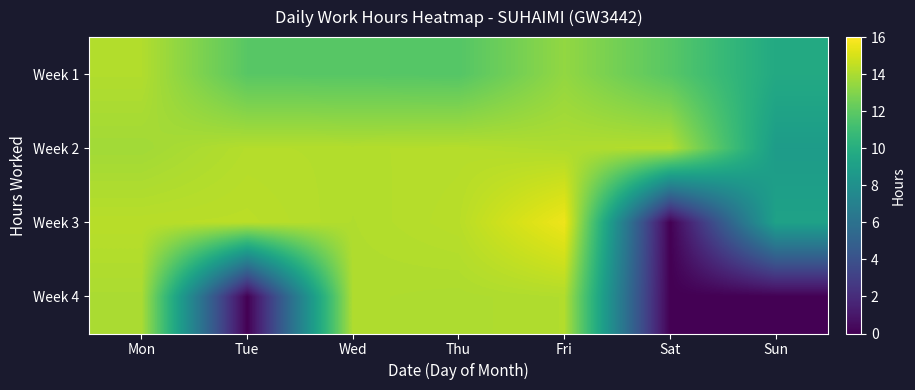

What is the total value across all series at Tue?

40.4